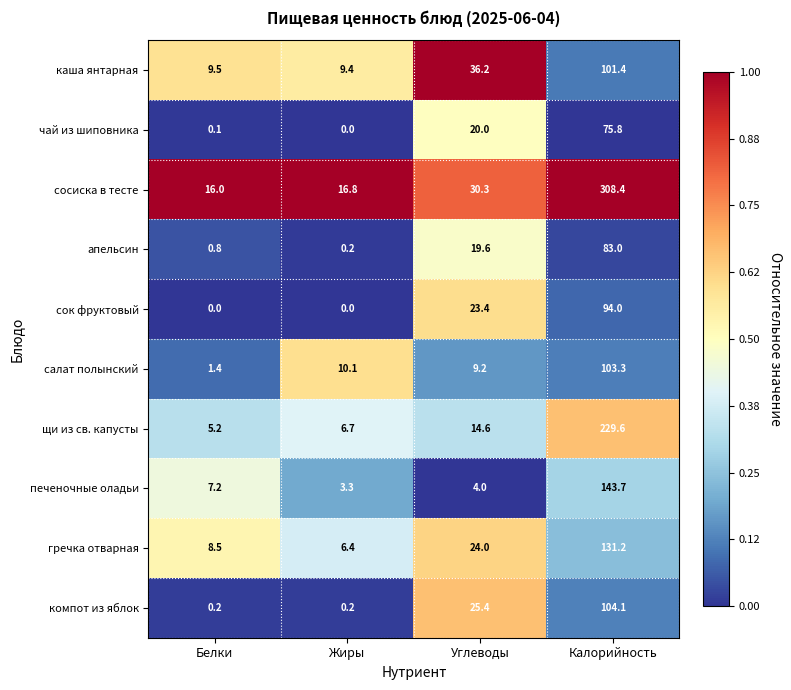

List the series in order of their peak value, highest first.

сосиска в тесте, щи из св. капусты, печеночные оладьи, гречка отварная, компот из яблок, салат полынский, каша янтарная, сок фруктовый, апельсин, чай из шиповника